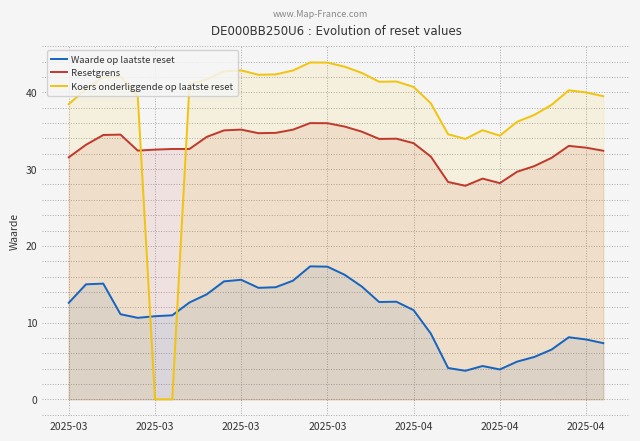

At how many categories does at least one series exceed 8?

32